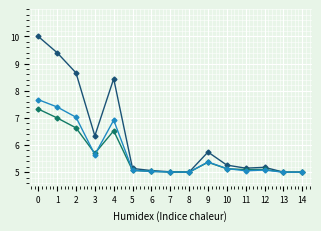

What is the difference between the highest and lowest values at 4?

1.9